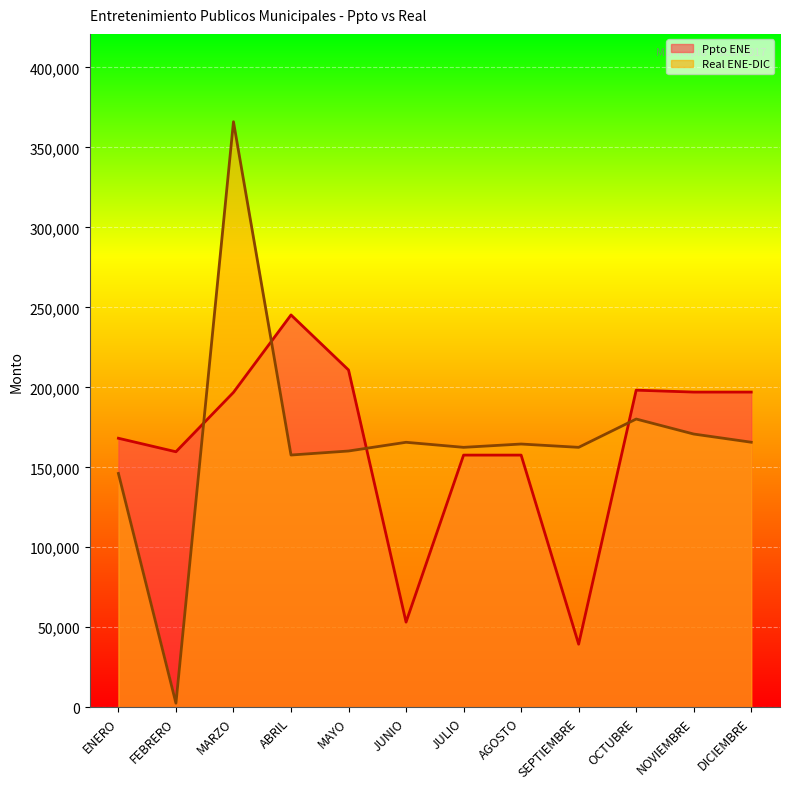

True or false: Real ENE-DIC and Ppto ENE cross at least once.

True